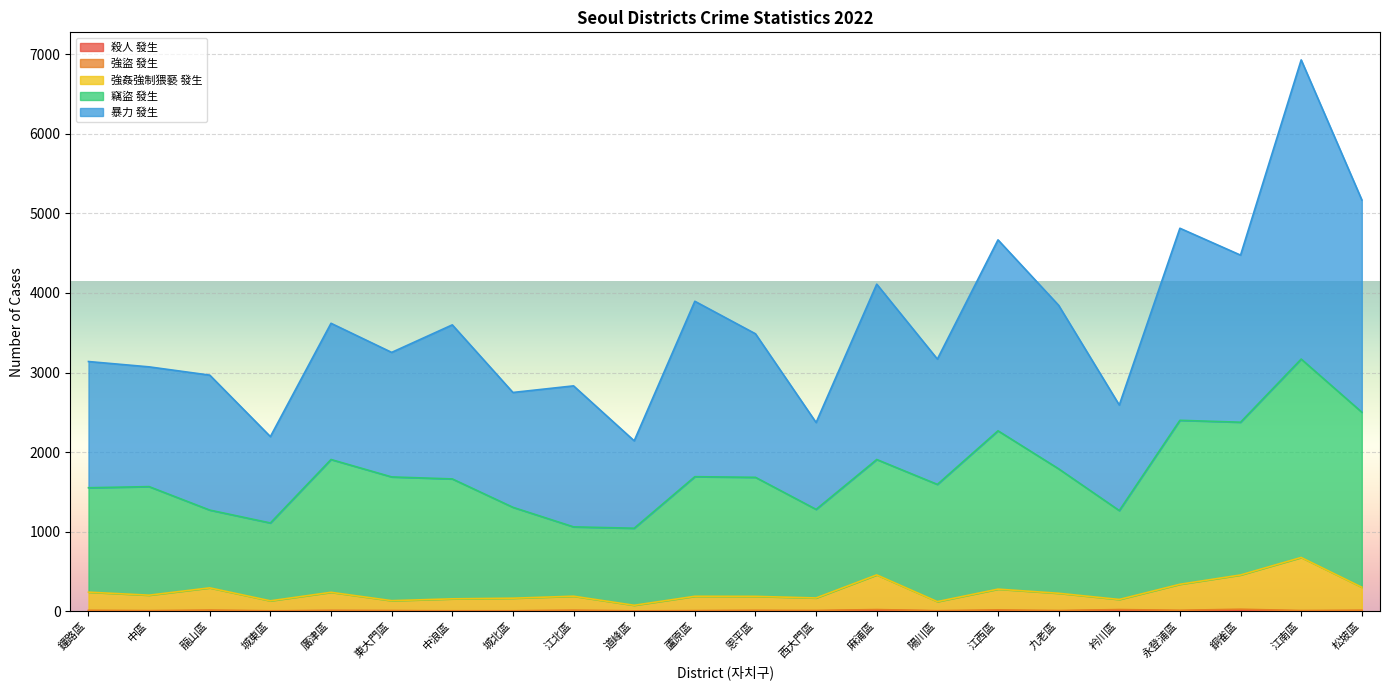

Does the chart display data point markers on the line(s)?

No